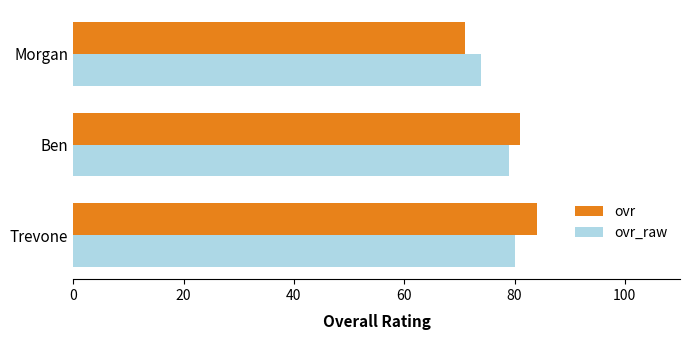

At which label is ovr_raw closest to 77?

Ben